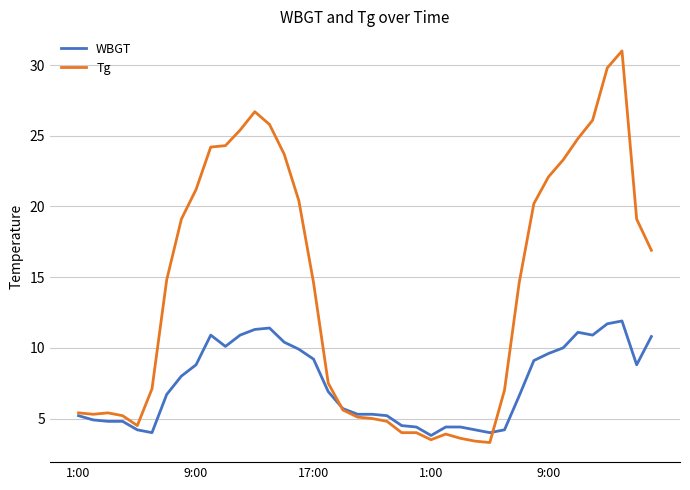

Rank the series by their maximum value, from highest to lowest.

Tg, WBGT